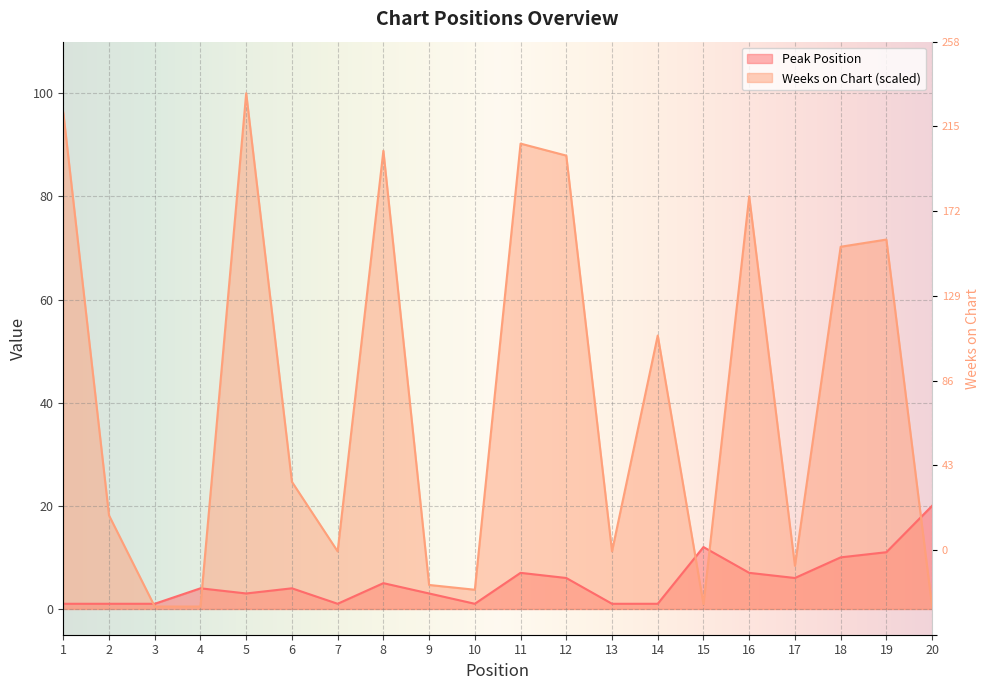

True or false: Peak Position has a value of 0.2 at 14.

False